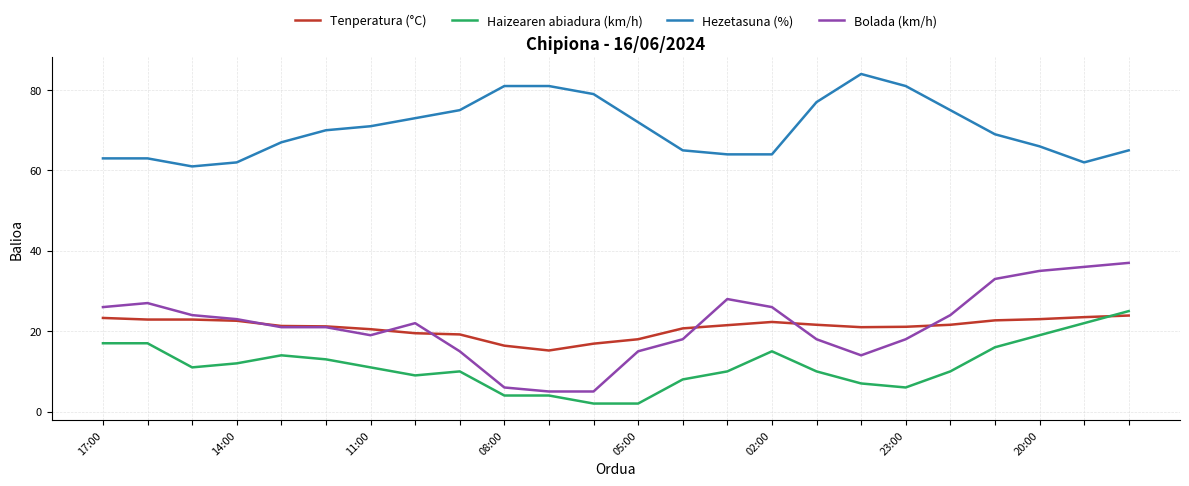

Which series has the widest spread of values?

Bolada (km/h)